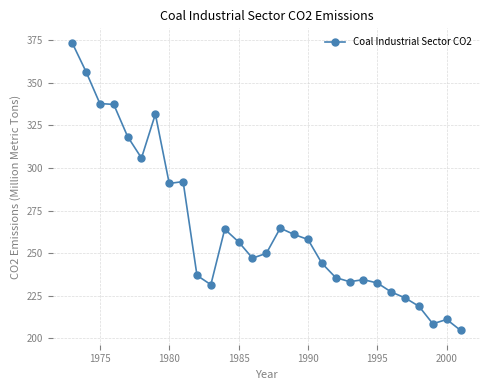

What is the difference between the second highest and minimum values?

151.7